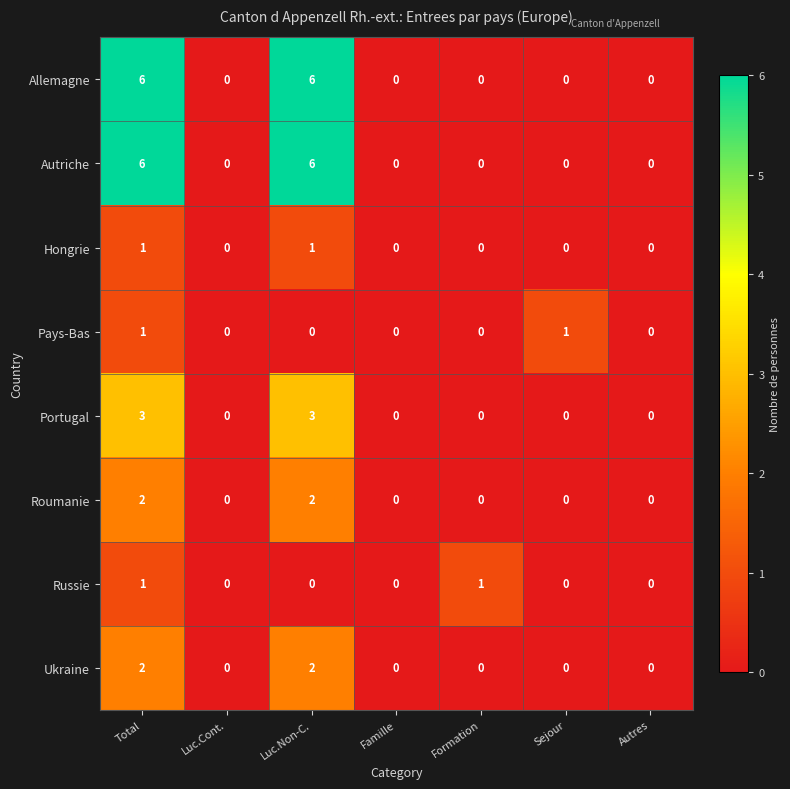

How many series are shown in this chart?

8